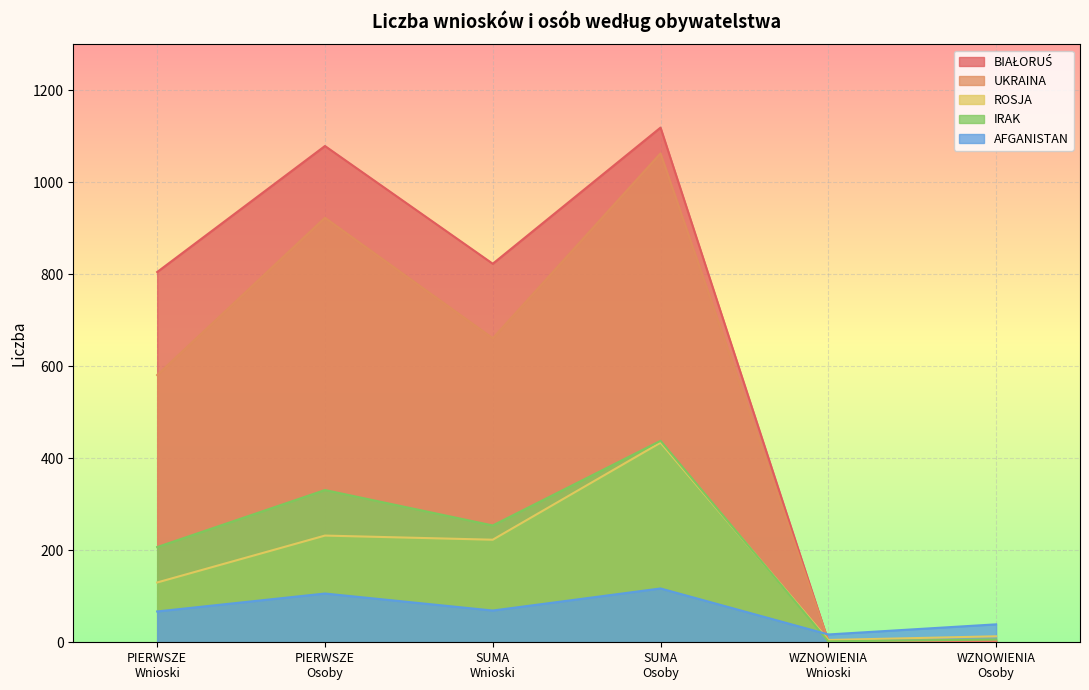

What is the lowest value of the BIAŁORUŚ series?

2